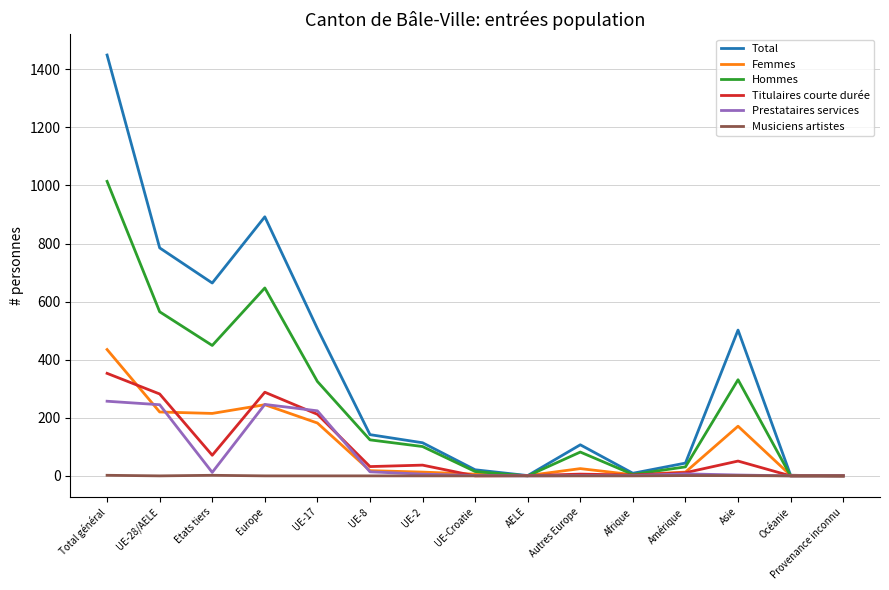

Is it true that Total equals 296 at Europe?

False